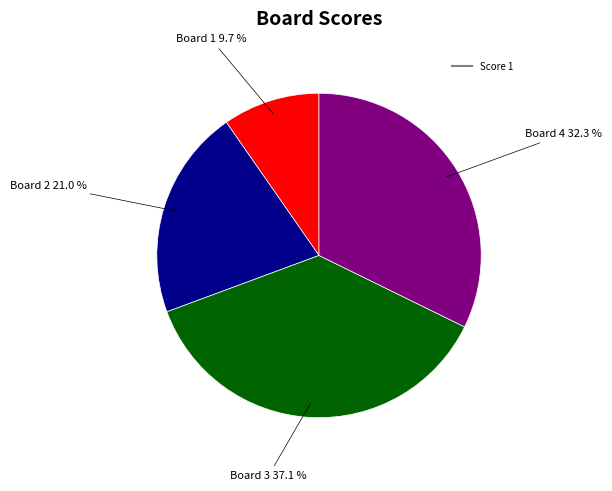

Is there any slice that represents more than half of the pie?

No